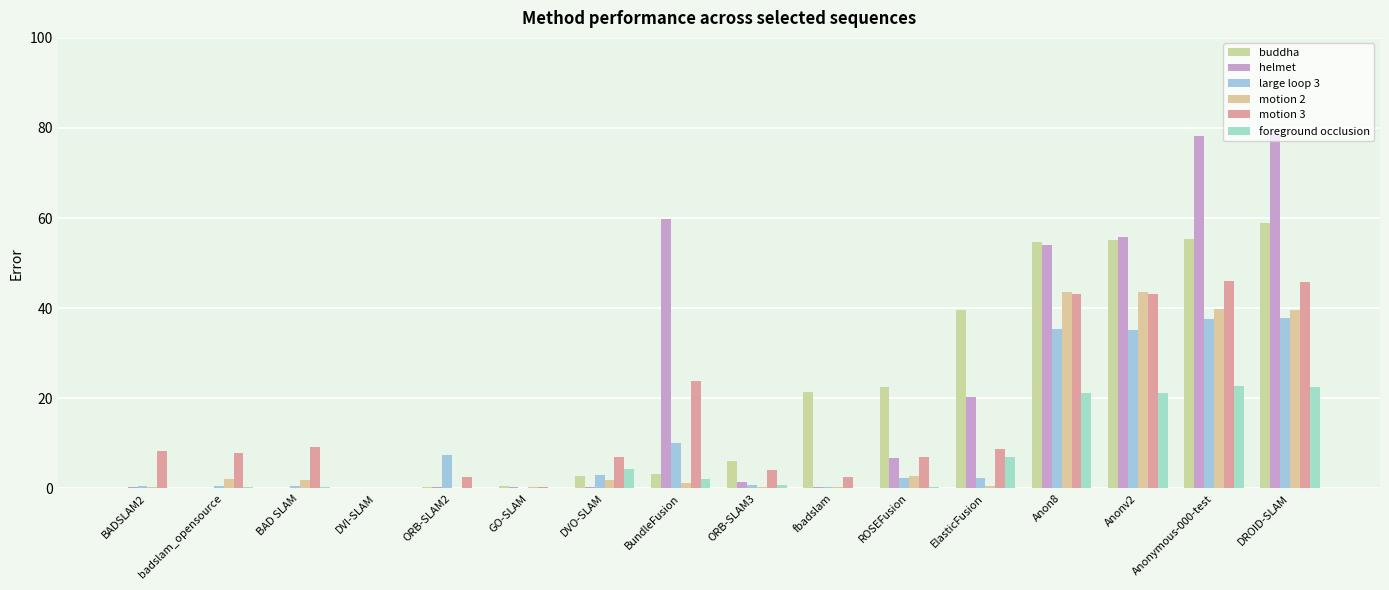

Count the number of categories in the chart.

16